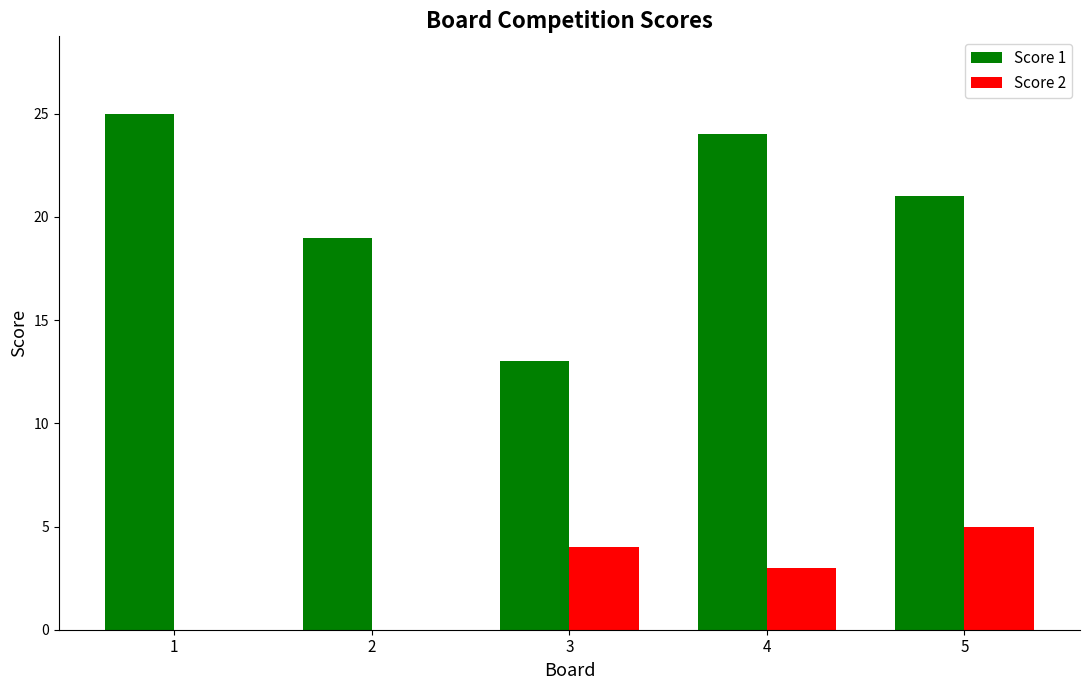

The Score 2 series shows 5 at 4. True or false?

False